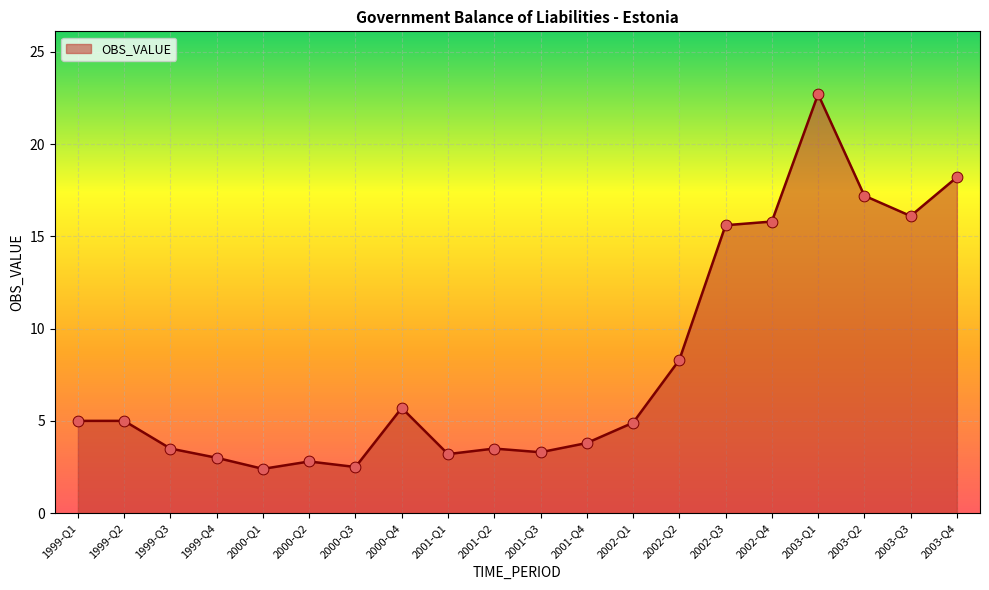

What is the ratio of the value at 2001-Q2 to the value at 2000-Q3?

1.4